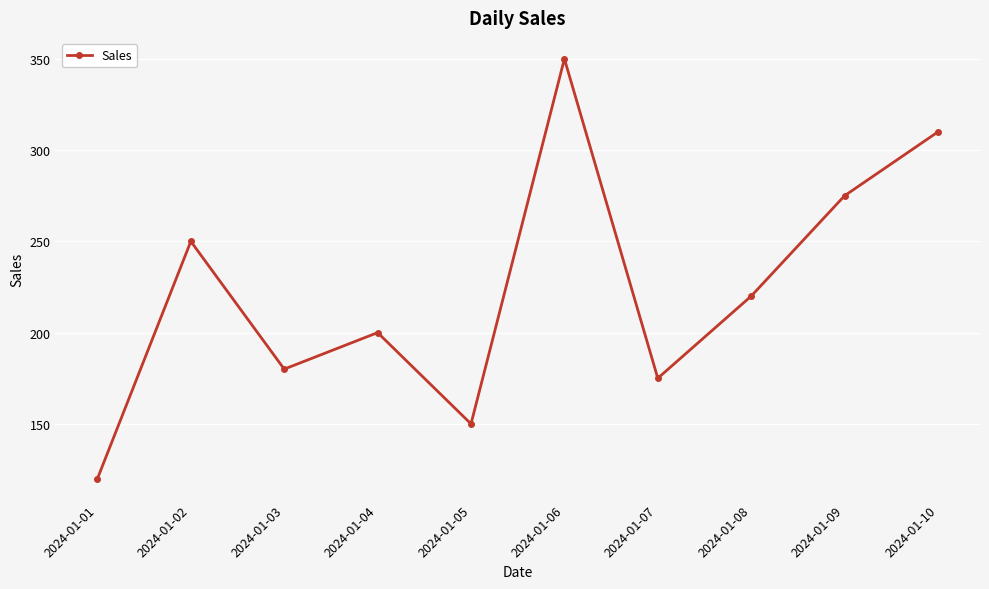

What is the value of the 4th point from the left?

200